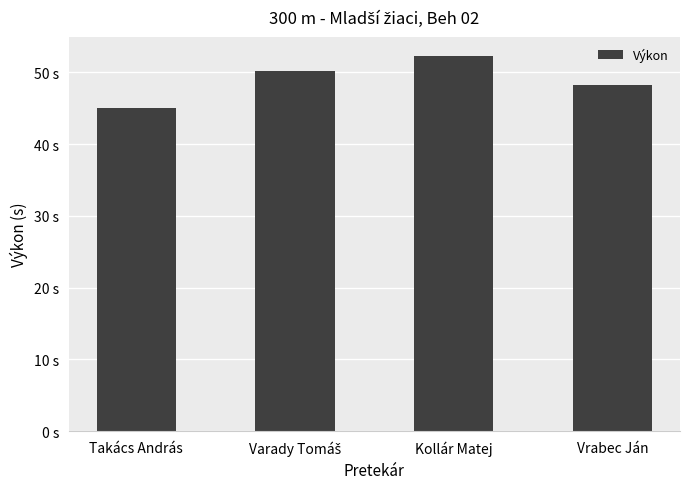

Is it true that the value at Takács András is 30.1?

False